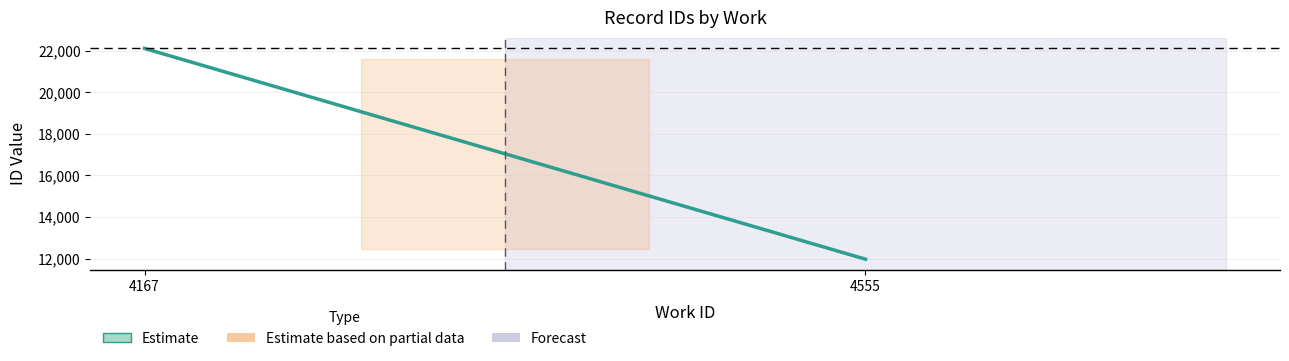

List the labels in order of value, largest first.

4167, 4555